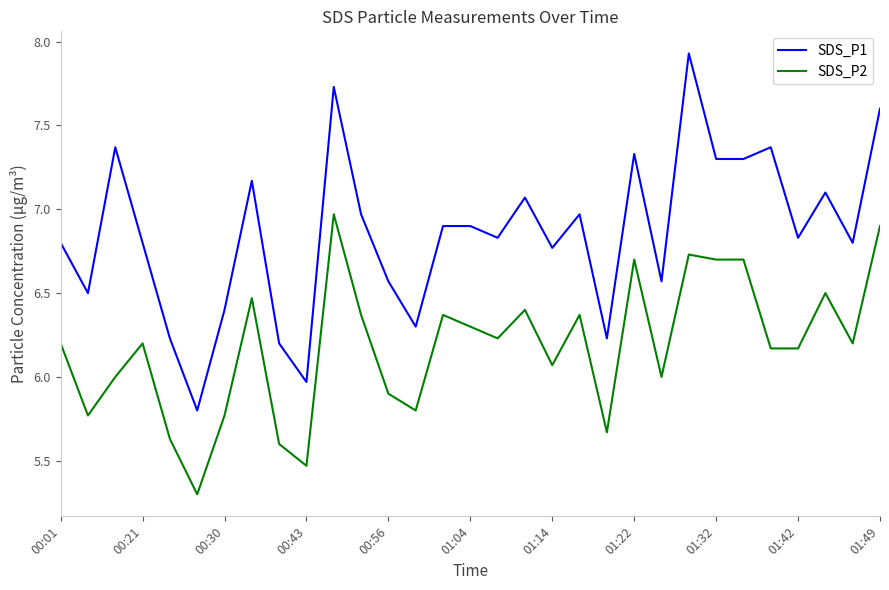

Which series has the largest total across all categories?

SDS_P1